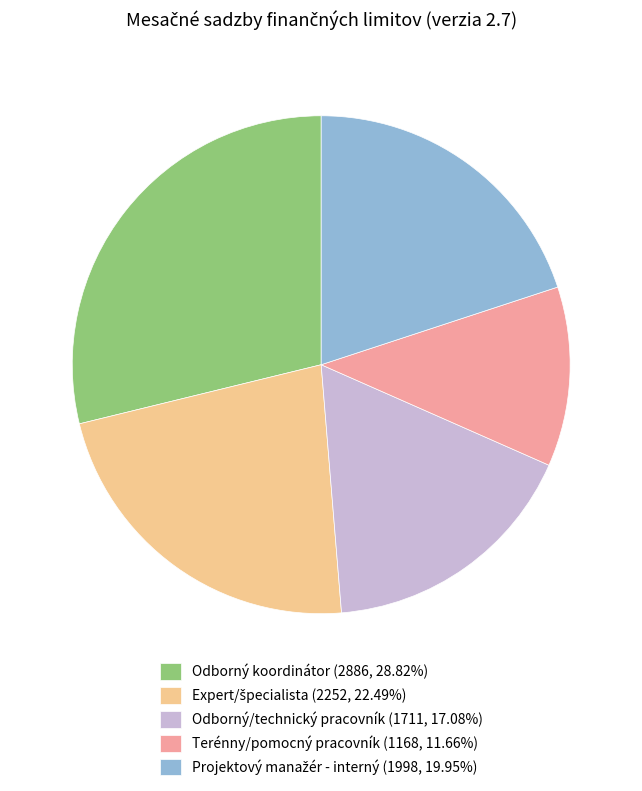

Does any single category account for the majority?

No